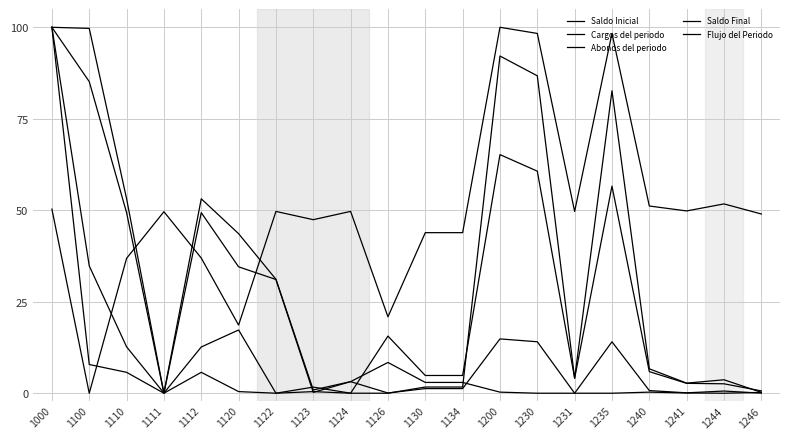

List the labels in order of Flujo del Periodo value, largest first.

1200, 1230, 1235, 1244, 1240, 1000, 1241, 1124, 1122, 1231, 1111, 1246, 1123, 1130, 1134, 1112, 1110, 1126, 1120, 1100